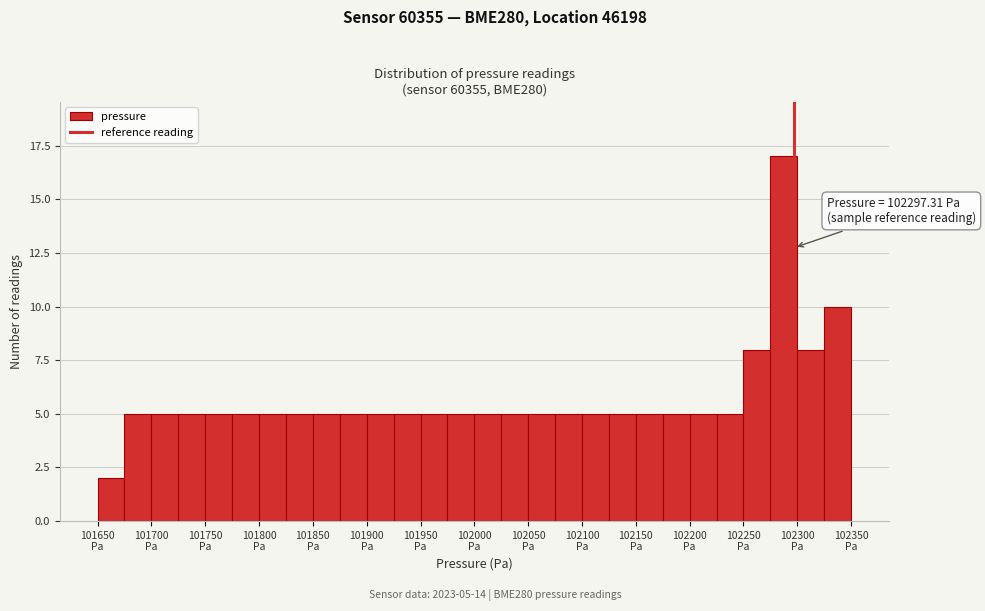

Which range on the x-axis has the tallest bar?

102275 to 102300